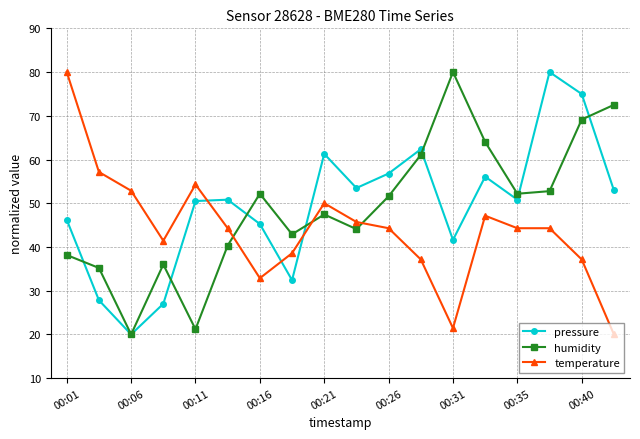

True or false: humidity has more than 0 interior local peaks.

True